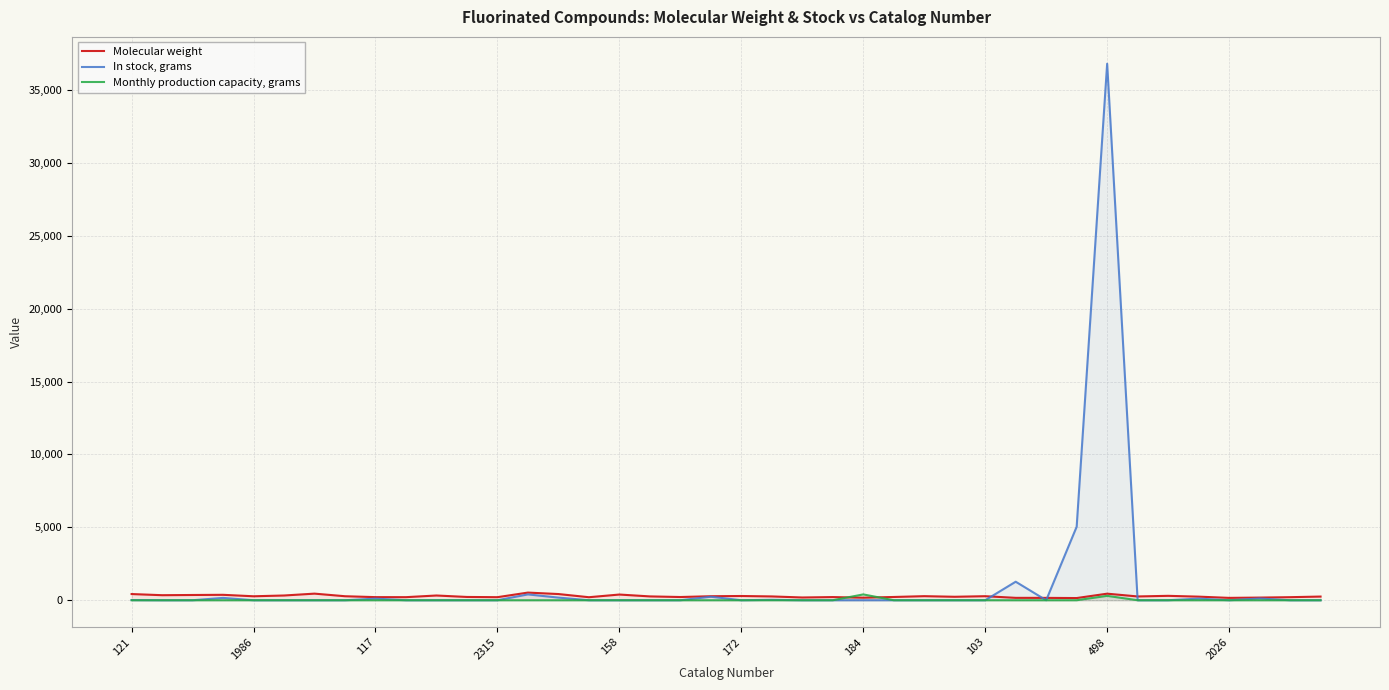

Rank the series by their average value, from lowest to highest.

Monthly production capacity, grams, Molecular weight, In stock, grams